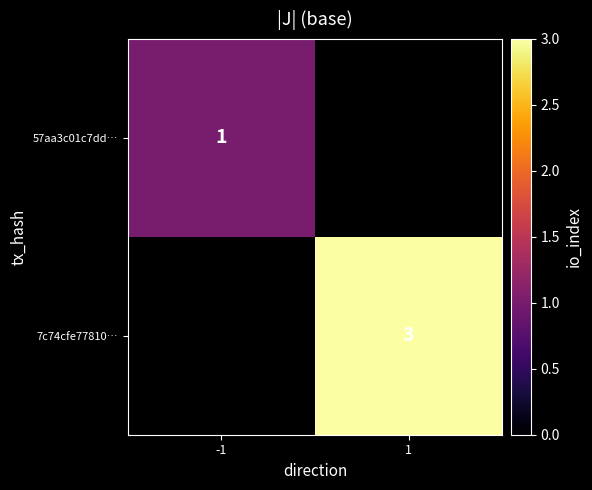

True or false: 7c74cfe77810… has a value of 4 at 1.

False